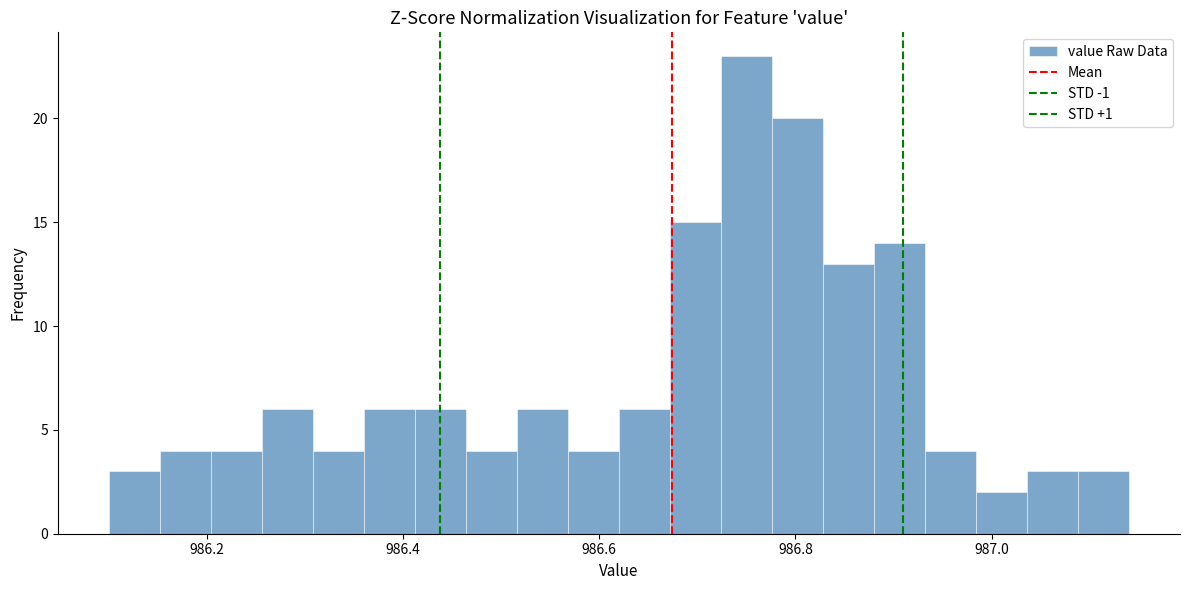

Around what value on the x-axis is the tallest bar? Give the approximate position of its centre, as read against the axis.

986.76